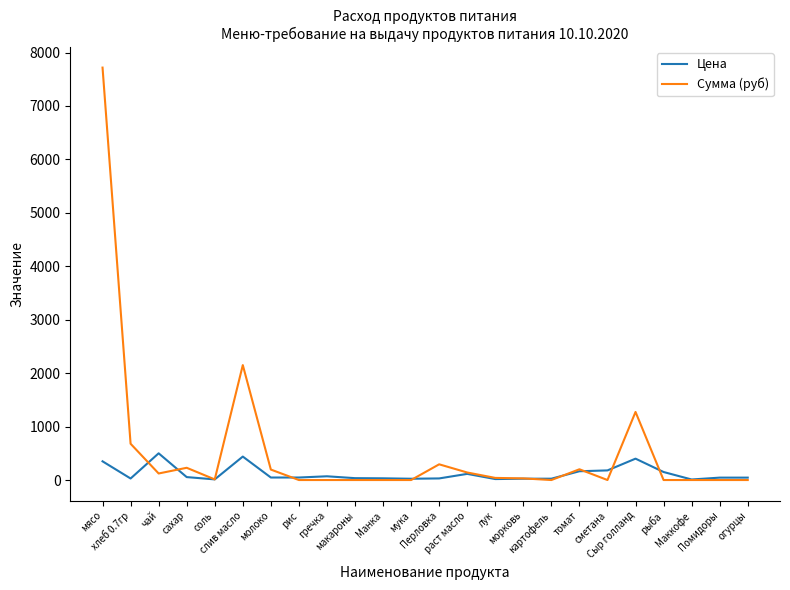

What is the difference between the maximum and minimum values in the Цена series?

490.0